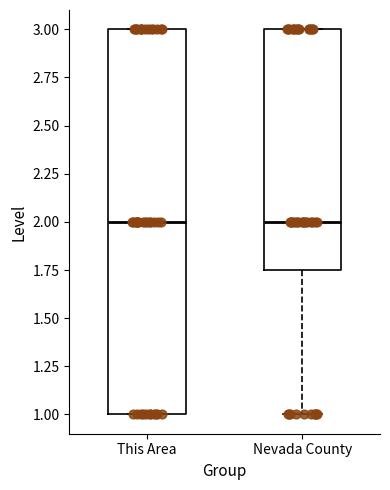

Which box is the tallest, from its lower edge to its upper edge?

This Area